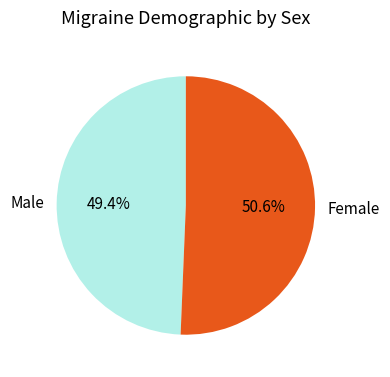

To the nearest percent, what is the difference between the largest and smallest slice percentages?

1%